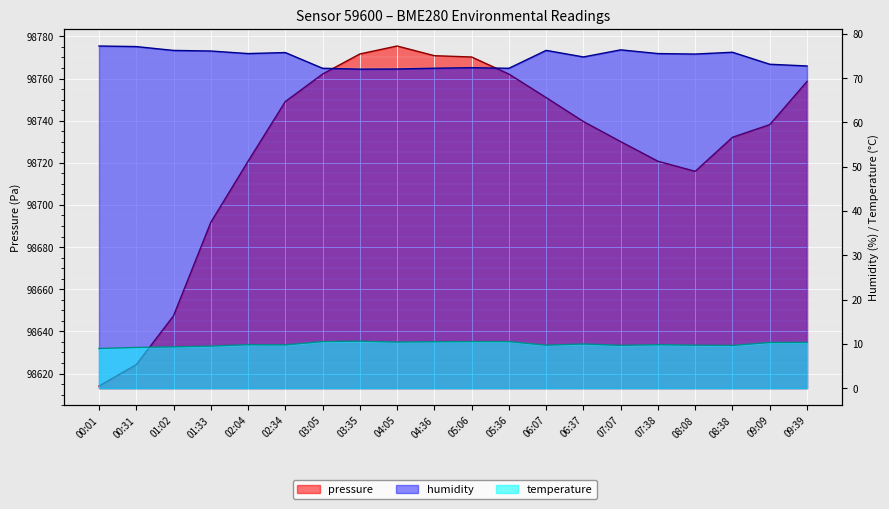

True or false: humidity has a value of 118.3 at 02:04.

False